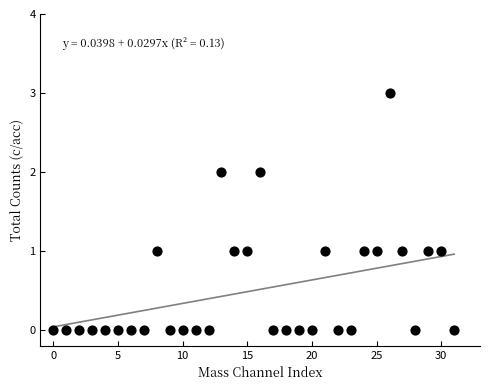

What is the range of Y values (max minus min)?

3